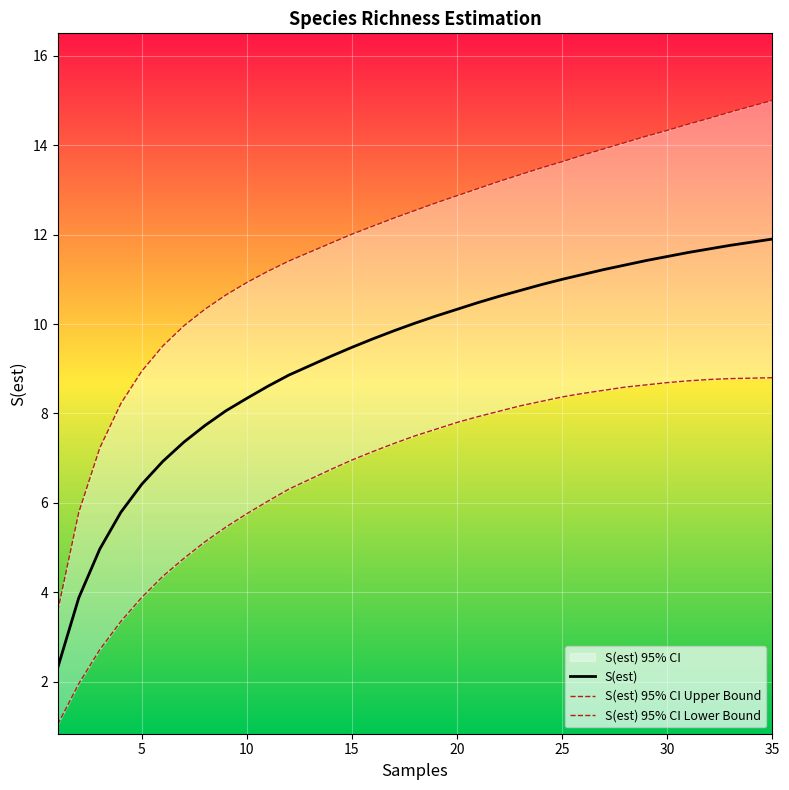

True or false: S(est) 95% CI Lower Bound and S(est) 95% CI Upper Bound intersect in this chart.

False